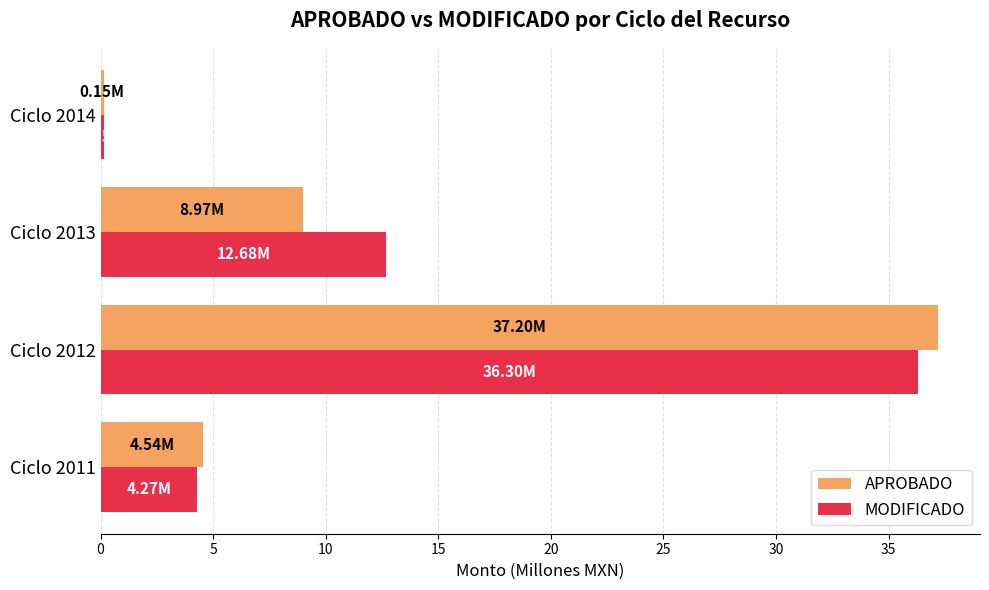

Which label corresponds to the smallest value in the chart?

Ciclo 2014